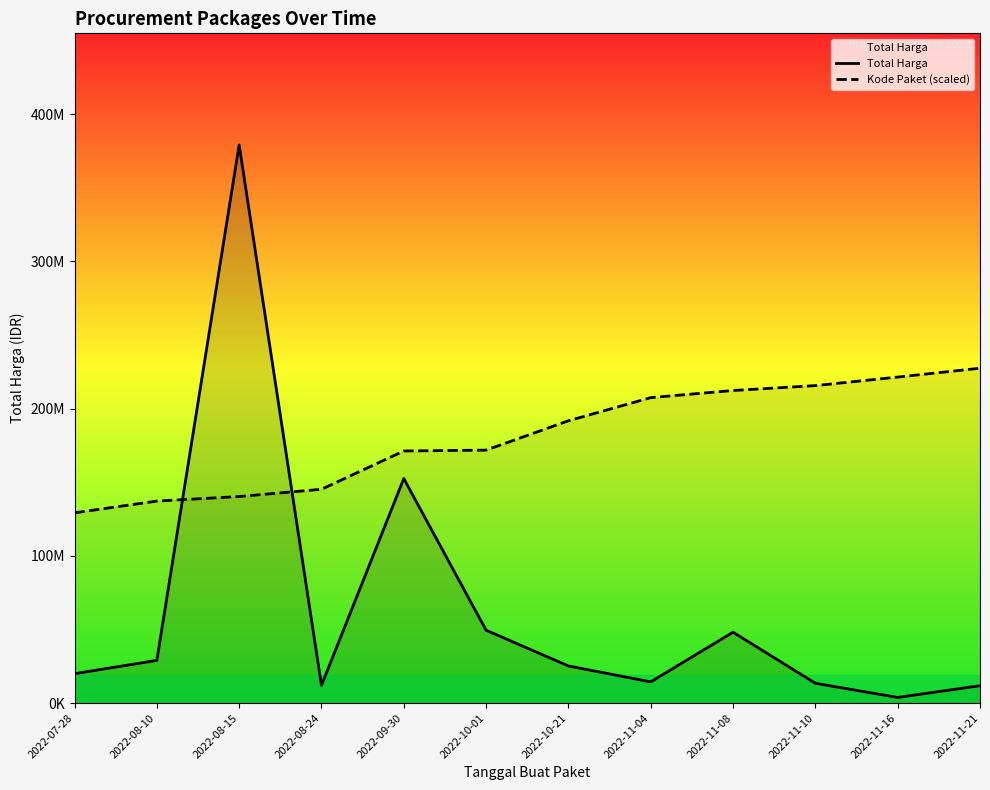

What is the label of the 11th point from the right?

2022-08-10